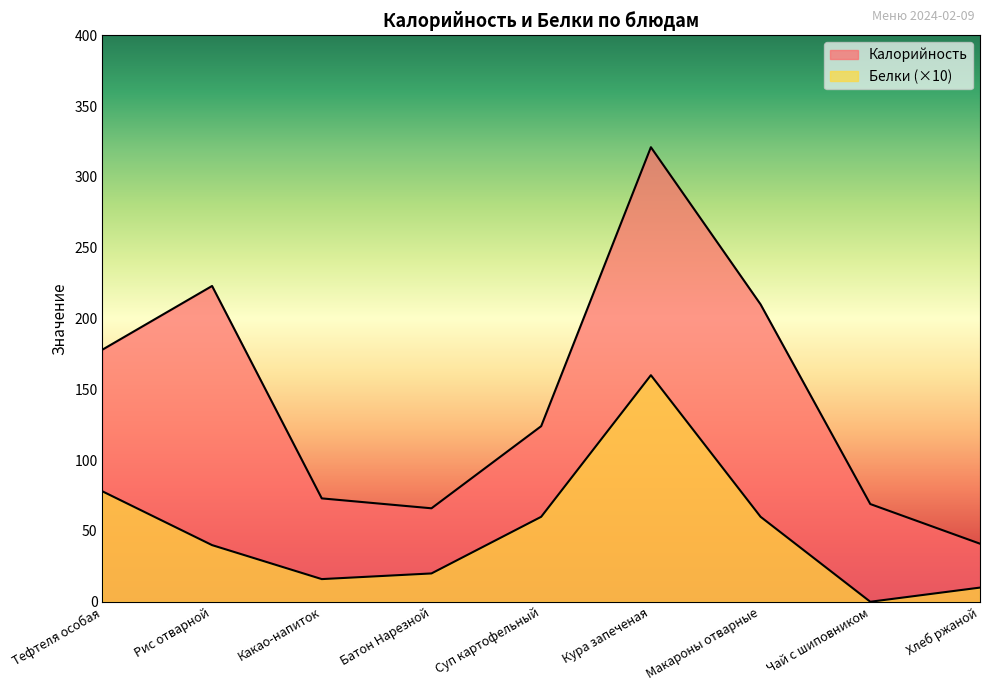

Rank the series by their maximum value, from lowest to highest.

Белки, Калорийность